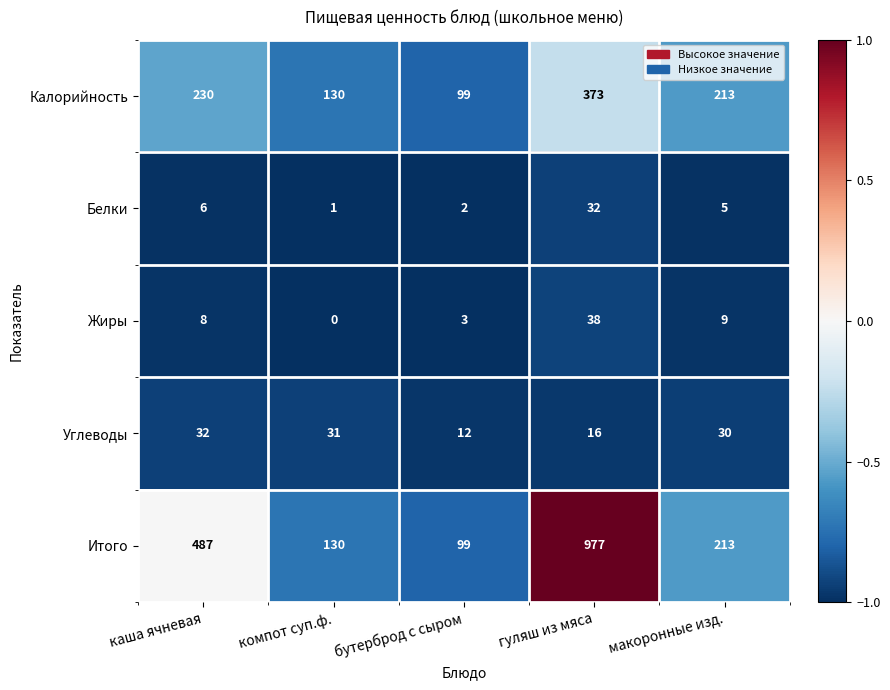

Reading right to left, extract all data points from this chart.

Калорийность: 213	373	99	130	230
Белки: 5	32	2	1	6
Жиры: 9	38	3	0	8
Углеводы: 30	16	12	31	32
Итого: 213	977	99	130	487